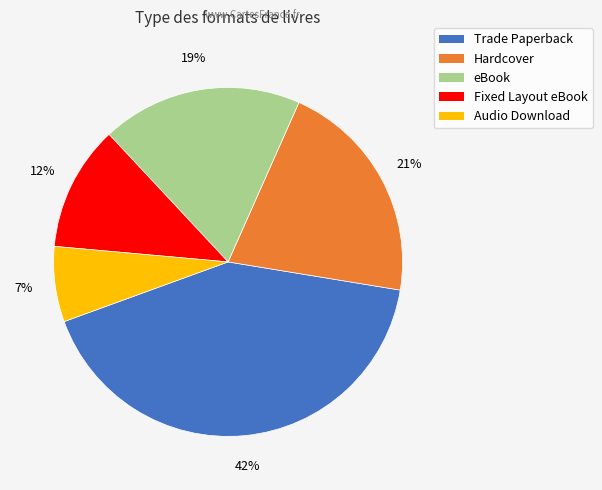

Count the number of slices in the pie.

5